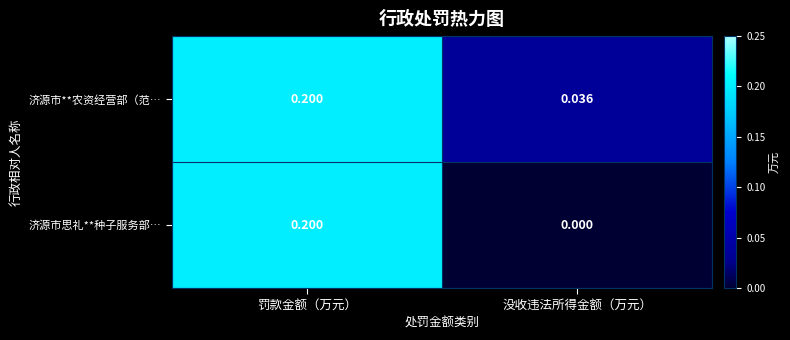

At which label is 济源市**农资经营部（范… closest to 0?

没收违法所得金额（万元）